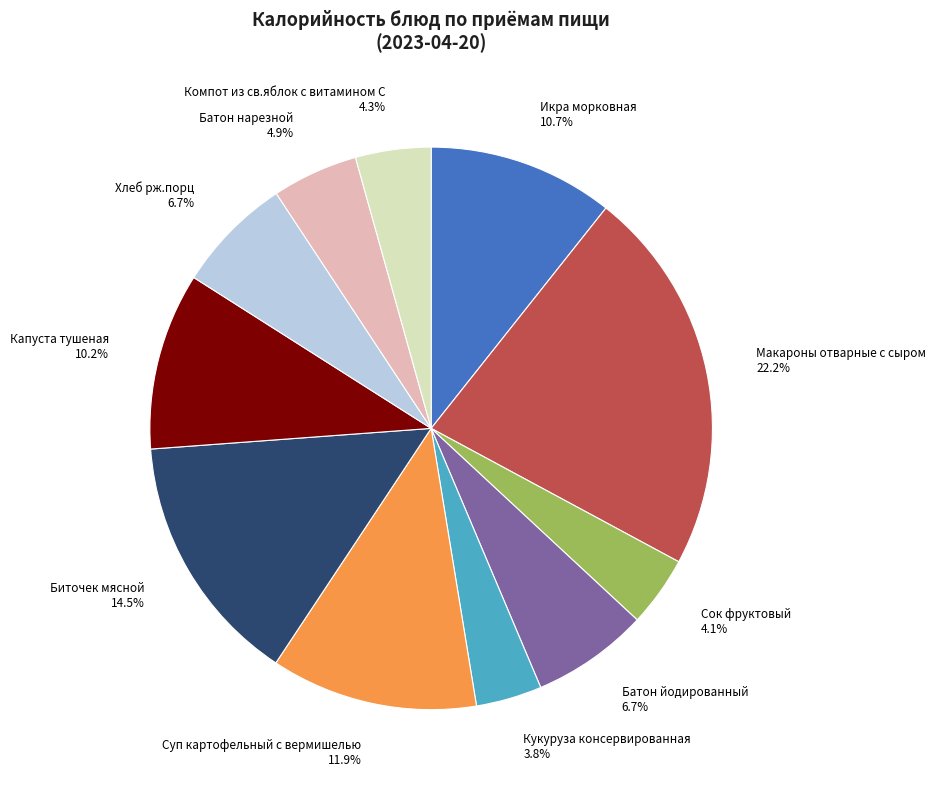

What is the largest slice in the pie chart?

Макароны отварные с сыром